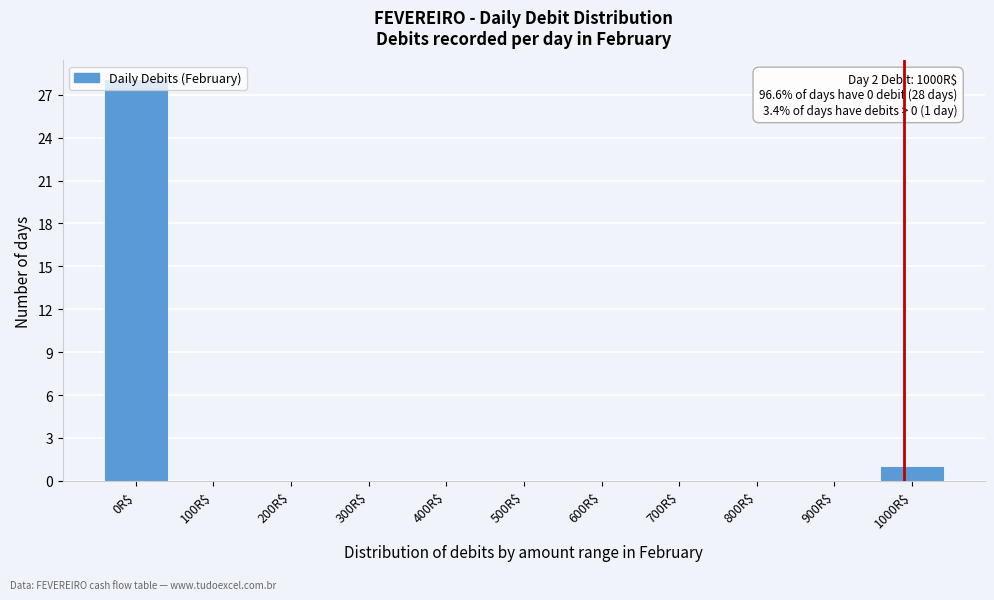

The chart shows a value of 1 at 1000R$. True or false?

True